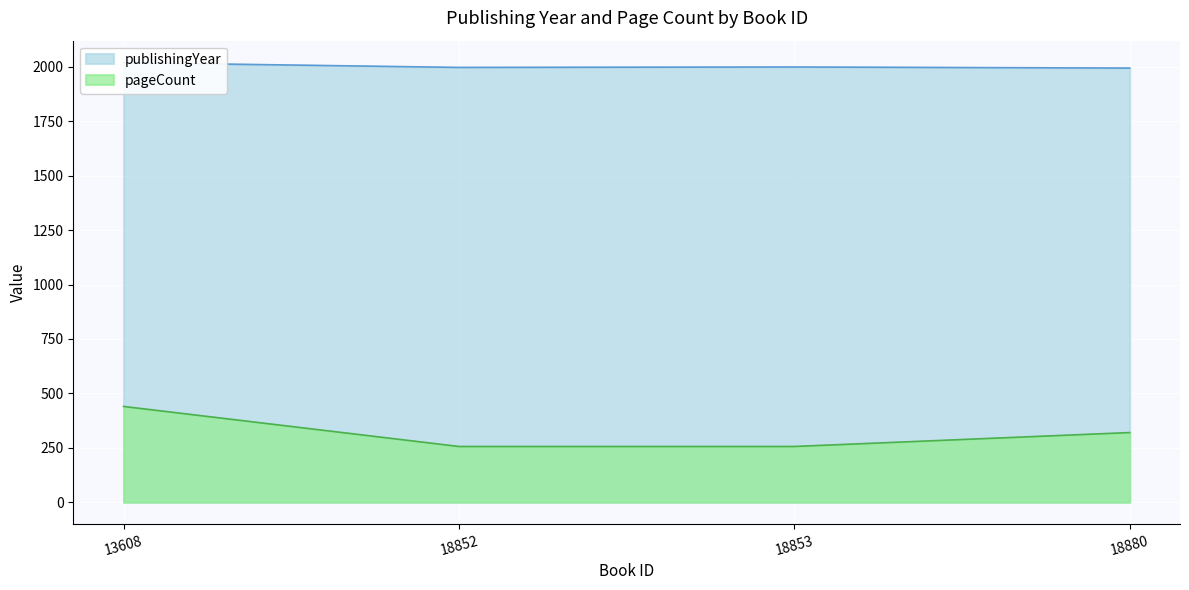

At which label is pageCount closest to 348?

18880